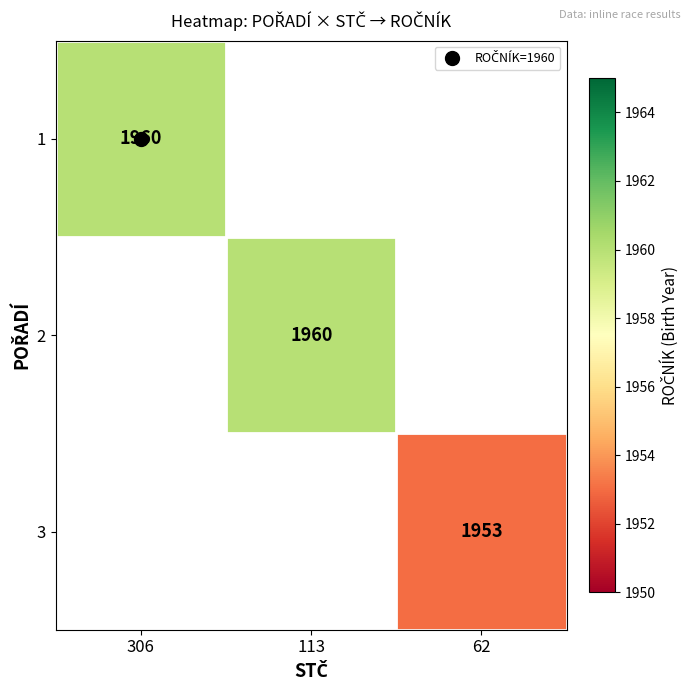

What is the minimum value shown in the chart?

1953.0